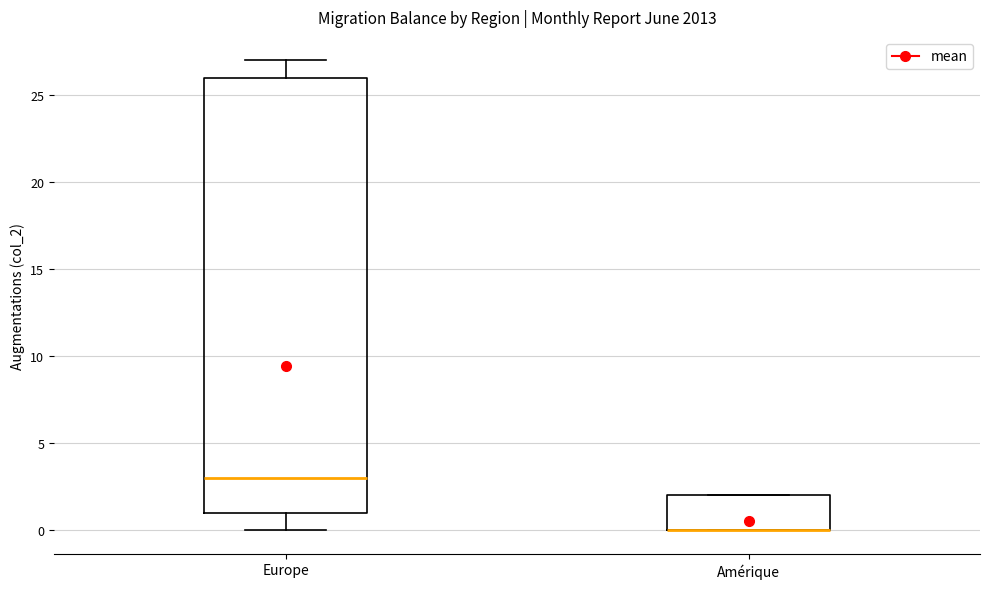

Where is the upper edge of the box for Europe on the y-axis? The values are not printed on the chart, so give them approximately, as read against the axis.

26